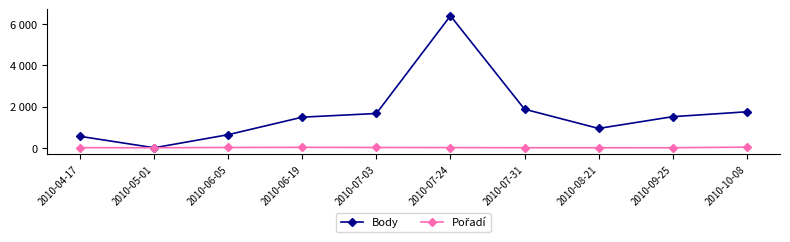

At which category does Body reach its first local peak?

2010-07-24